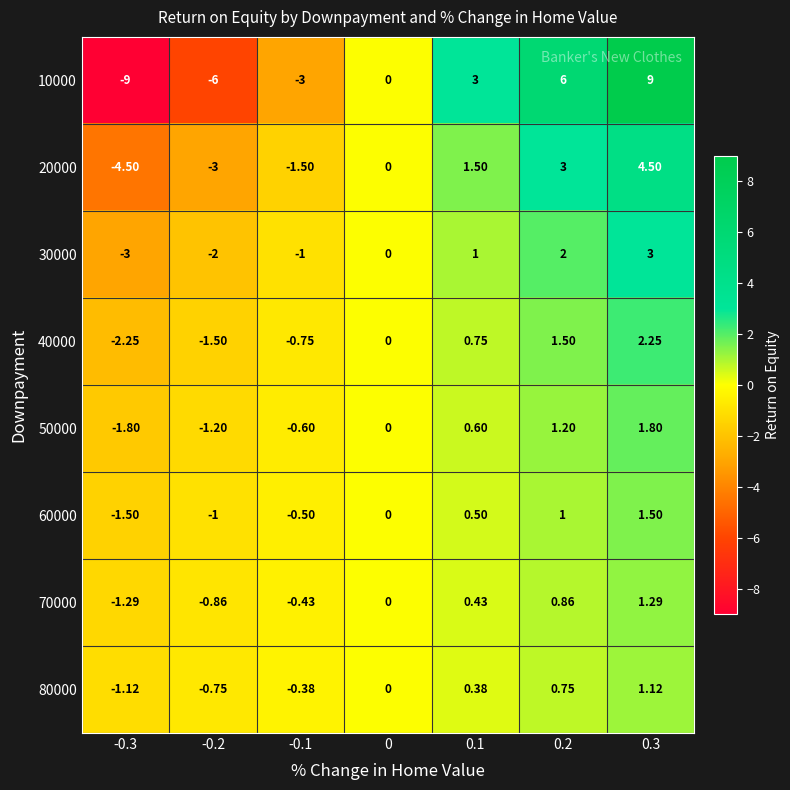

Is the value of 80000 at -0.1 greater than the value of 50000 at 0.2?

No